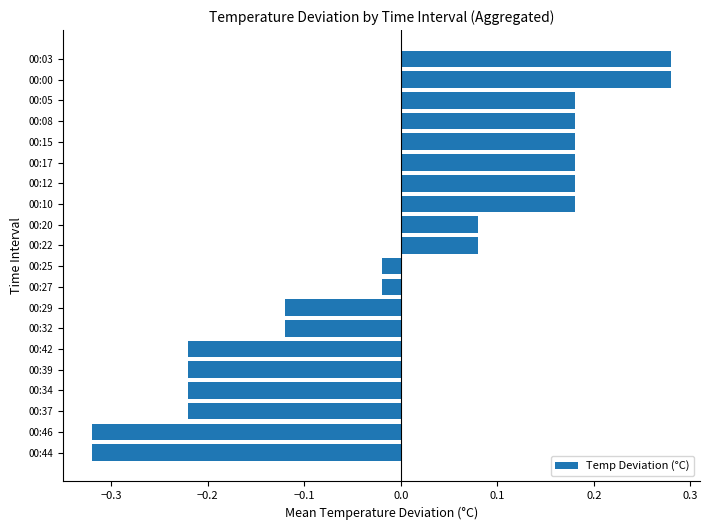

Is it true that the value at 00:32 is -0.0?

False